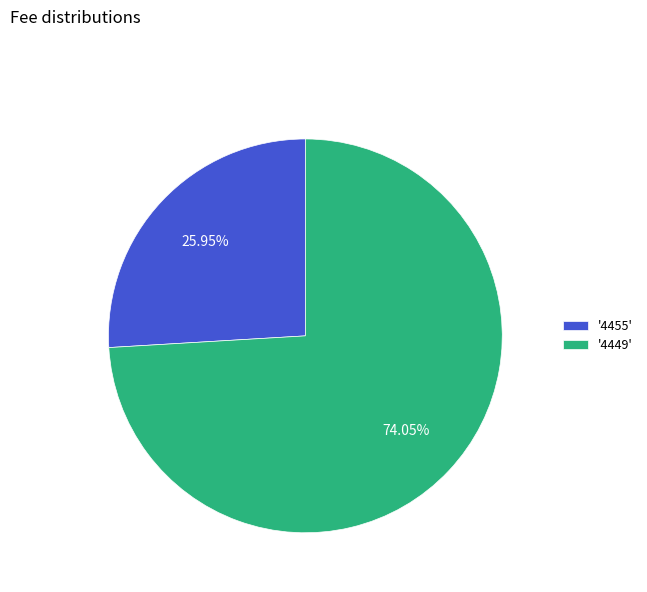

Combined, do '4455' and '4449' account for over 50%?

Yes